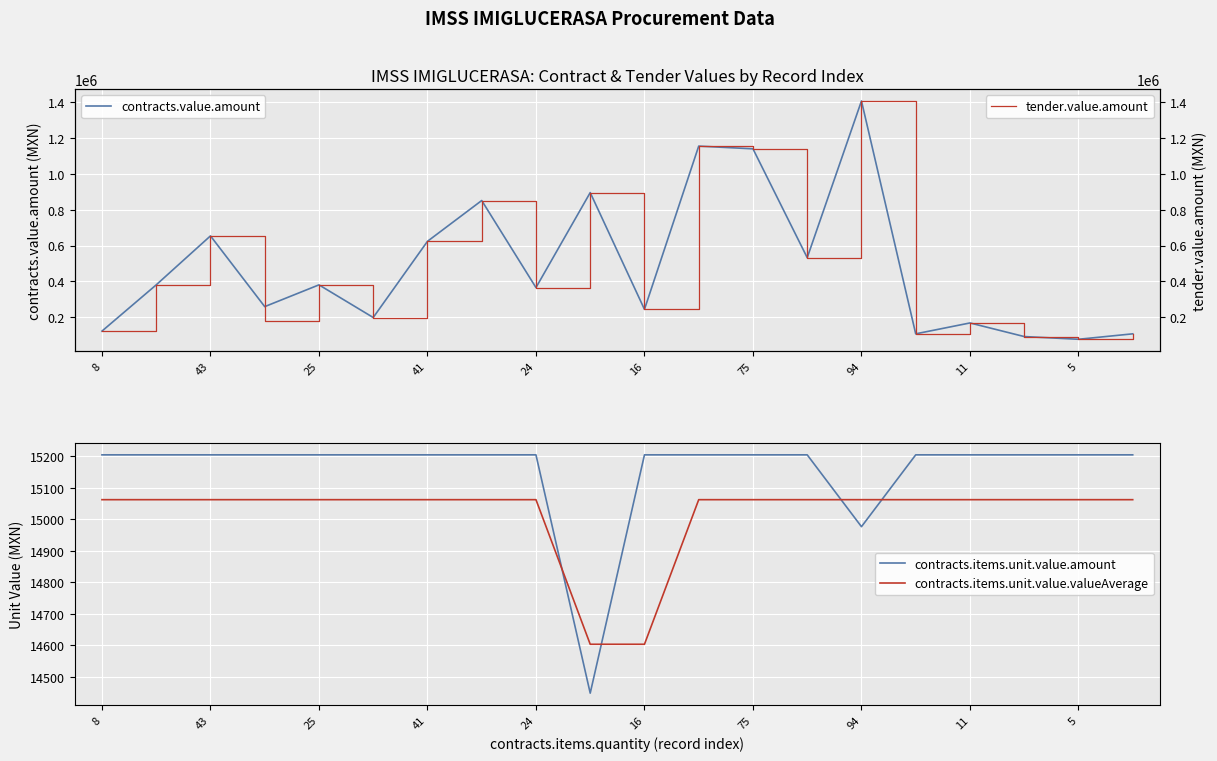

At how many categories does at least one series exceed 635600?

6